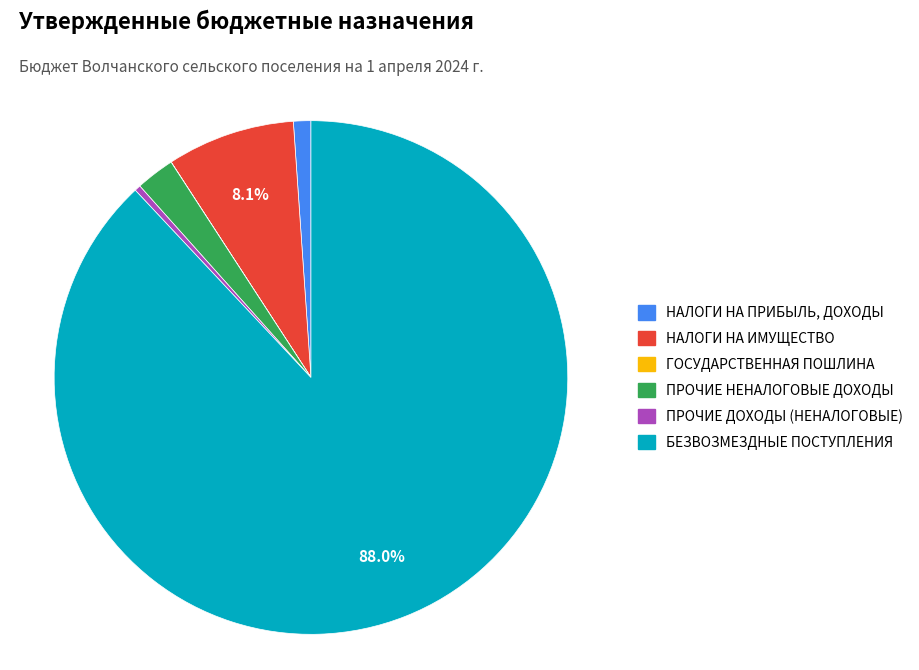

Is БЕЗВОЗМЕЗДНЫЕ ПОСТУПЛЕНИЯ the majority of the pie?

Yes